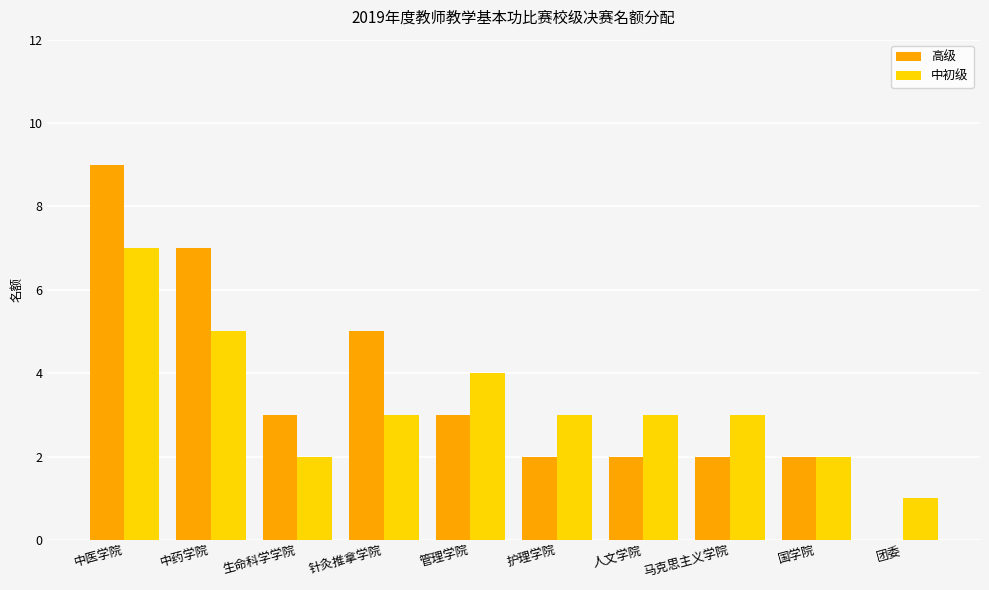

The 中初级 series shows 5 at 针灸推拿学院. True or false?

False